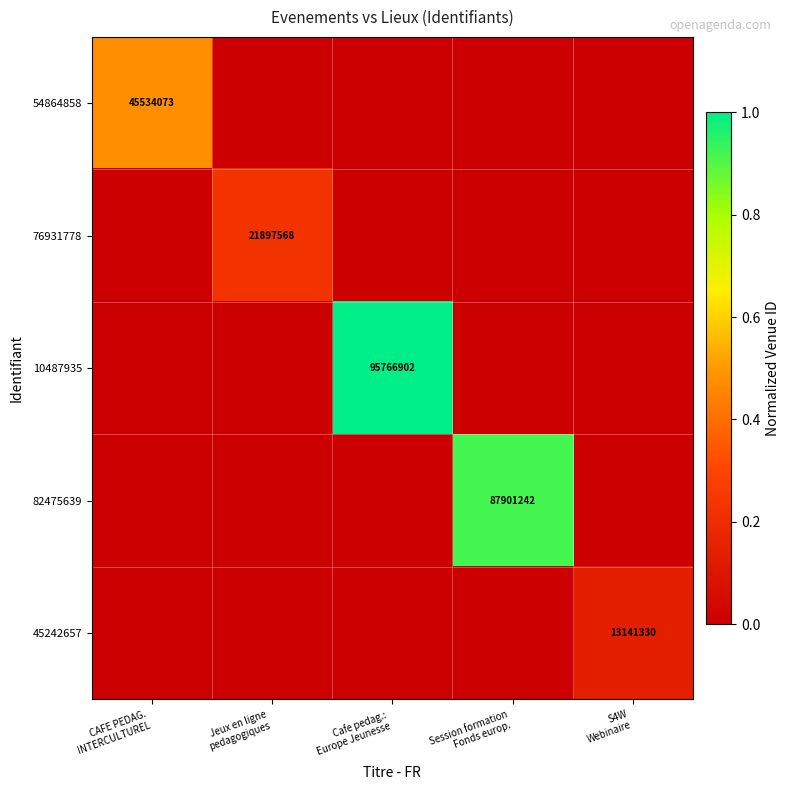

What is the difference between the 10487935 values at Jeux en ligne pedagogiques and Cafe pedag.: Europe Jeunesse?

1.0